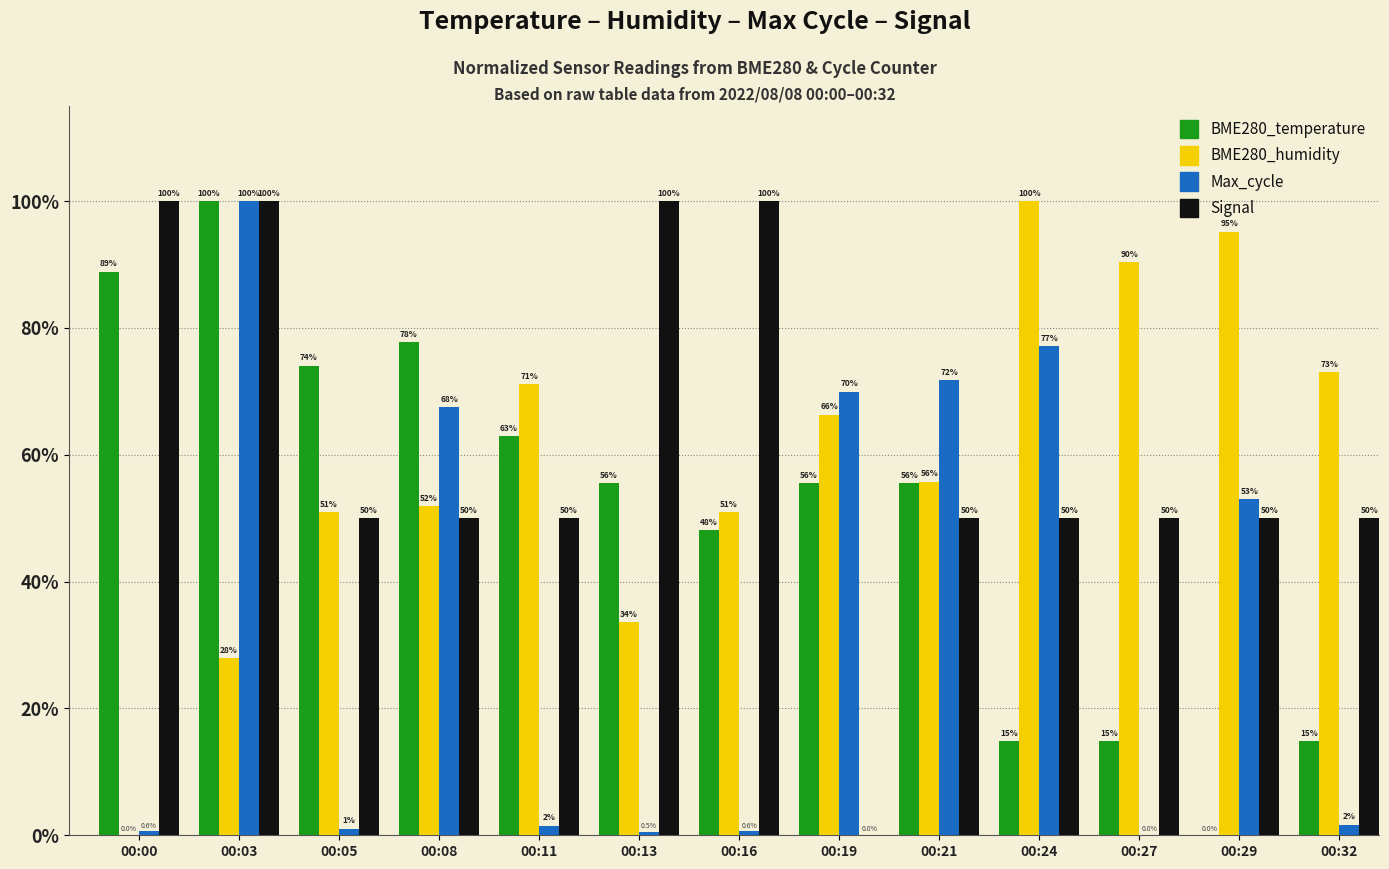

The Signal series shows 1.0 at 00:00. True or false?

True